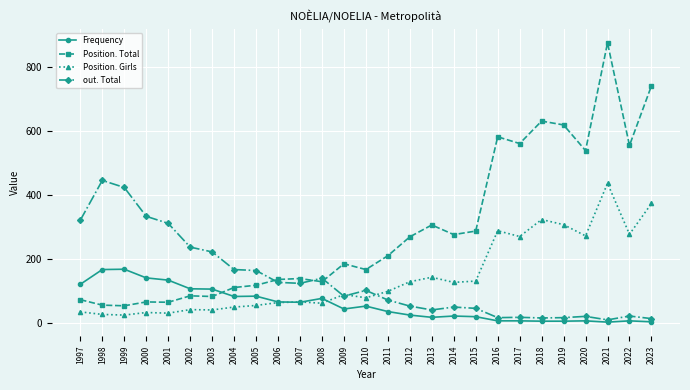

What is the lowest value of the Position. Total series?

55